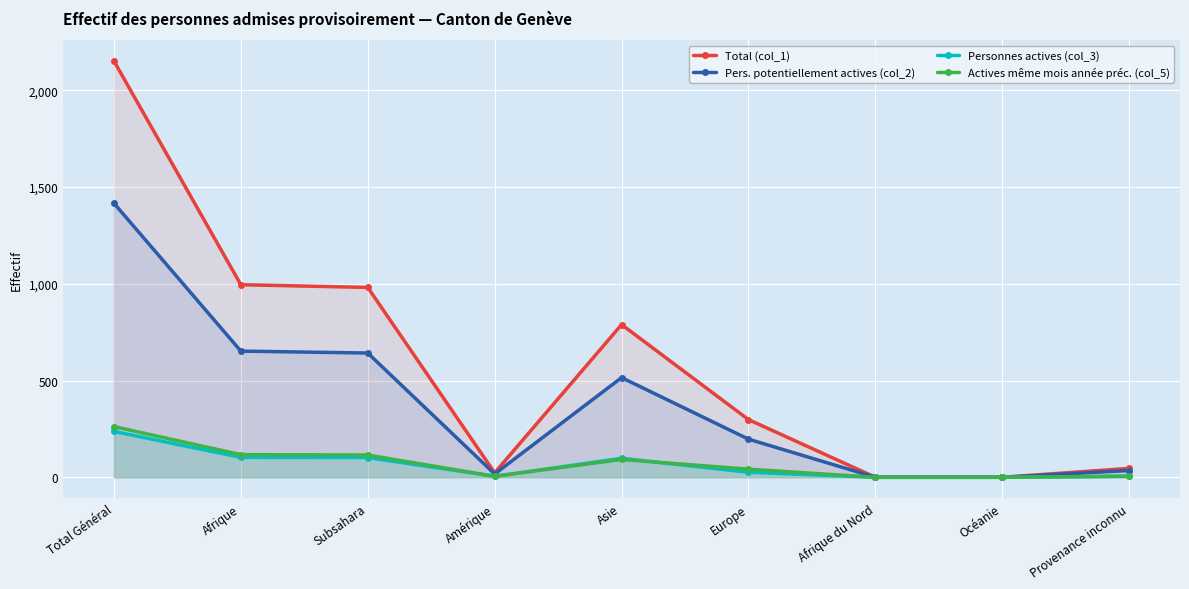

What is the sum of all Actives même mois année préc. (col_5) values?

639